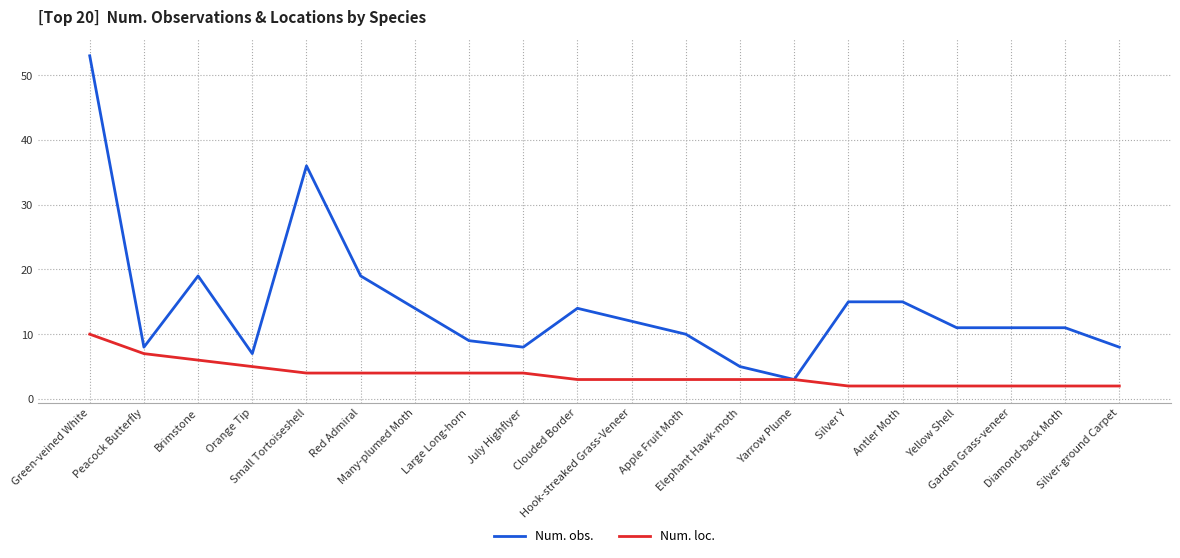

The Num. obs. series shows 5 at Elephant Hawk-moth. True or false?

True